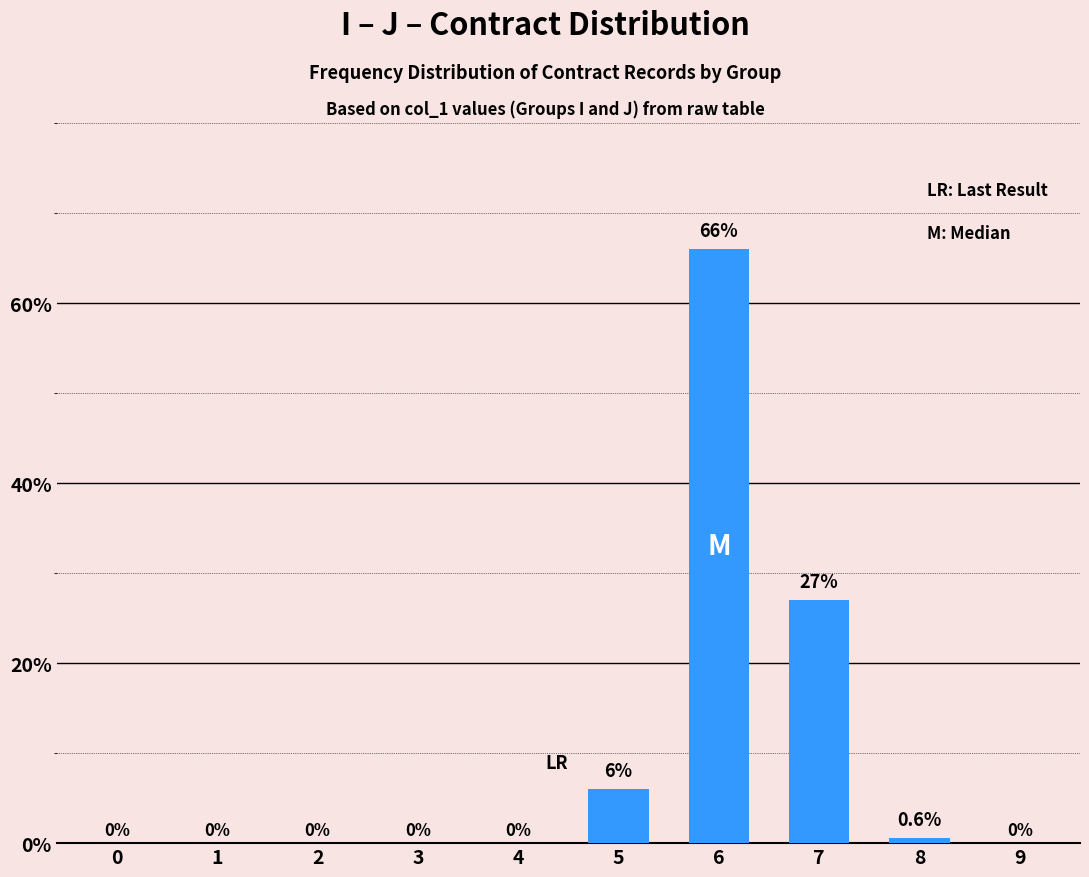

Reading left to right, transcribe all the data shown in this chart.

0=0.0	1=0.0	2=0.0	3=0.0	4=0.0	5=6.0	6=66.0	7=27.0	8=0.6	9=0.0